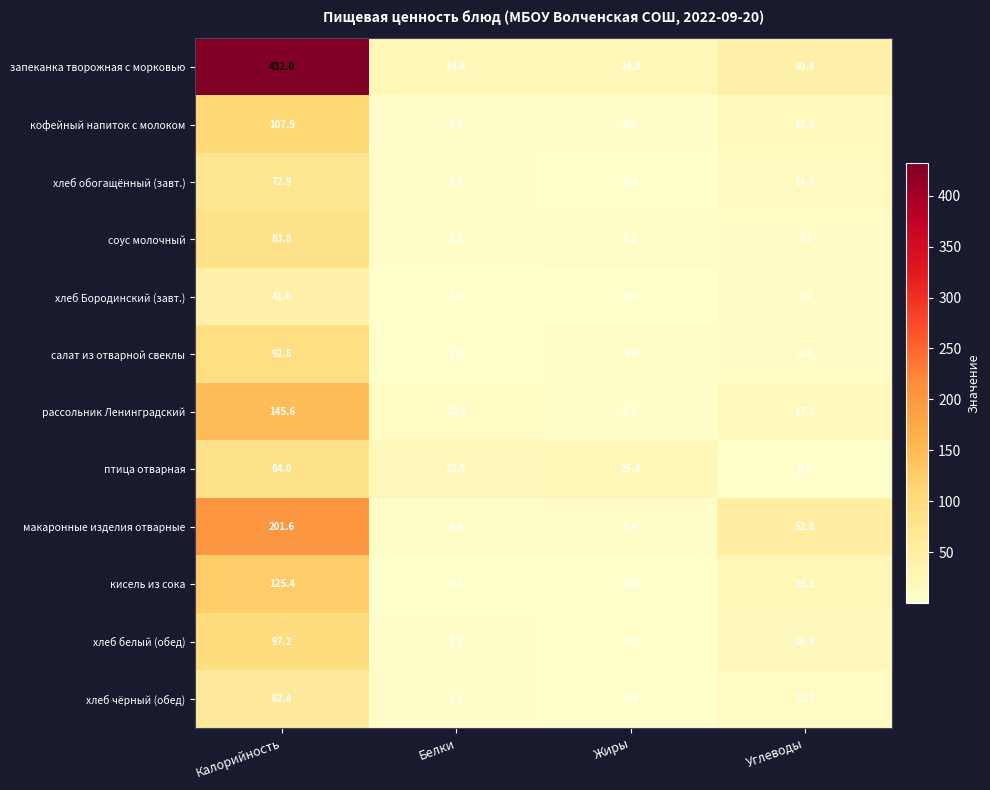

Where does the макаронные изделия отварные series first go above 52?

Калорийность